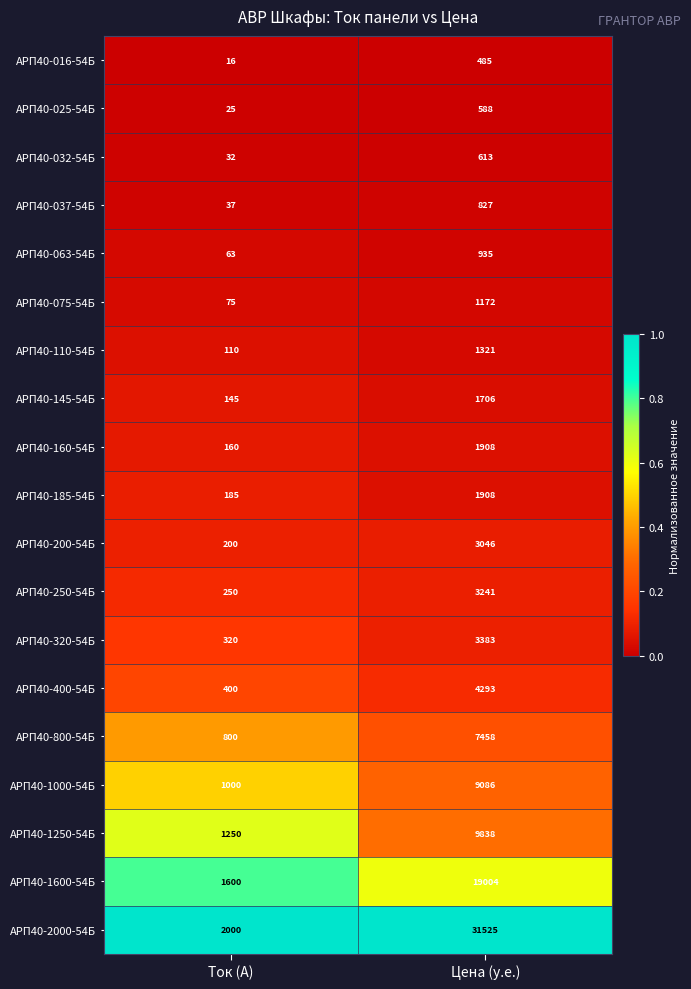

At which category does the chart reach its minimum across all series?

Ток (А)